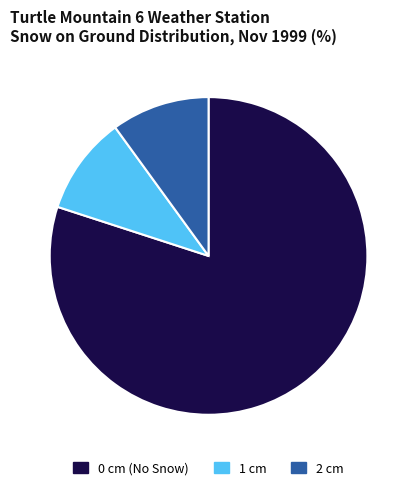

Does 2 cm account for over 50% of the chart?

No